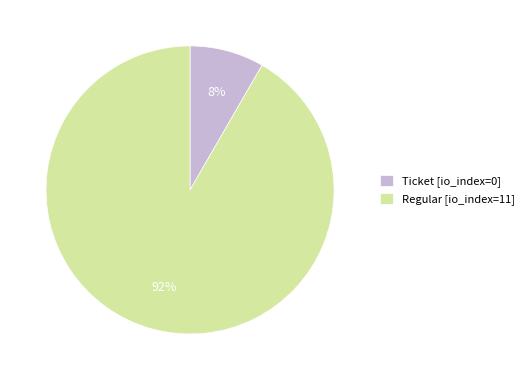

To the nearest percent, what is the average slice percentage?

50%